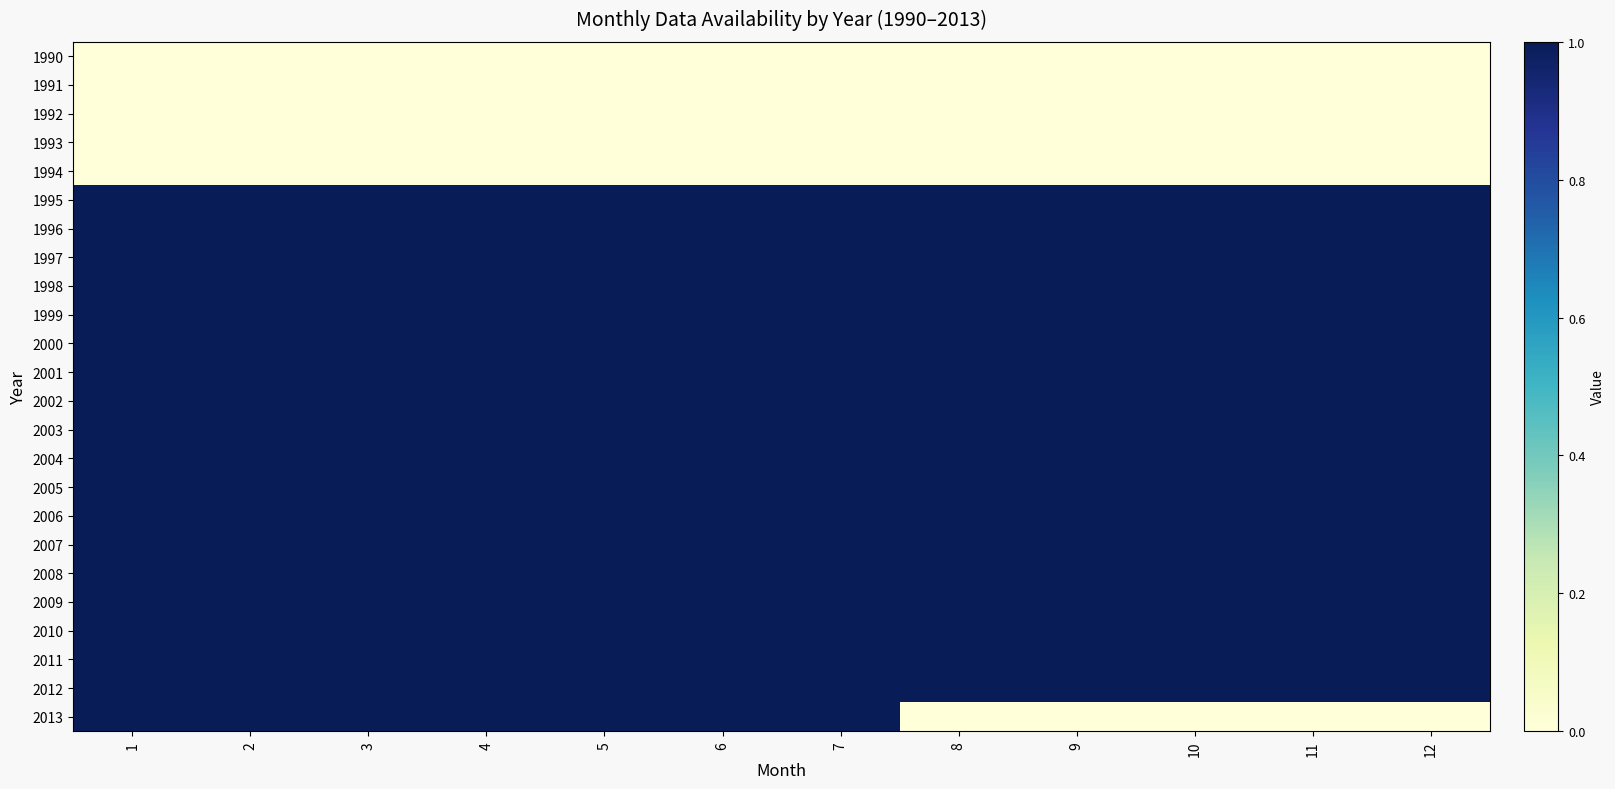

What is the total value across all series at 12?

18